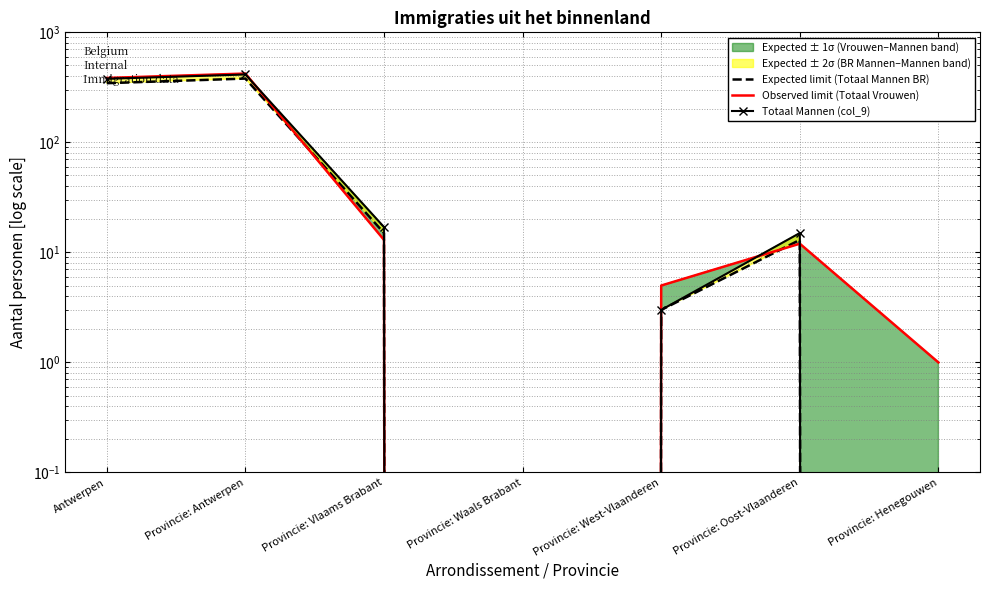

Between which two adjacent categories do Observed limit (Totaal Vrouwen) and Expected limit (Totaal Mannen BR) first intersect?

Provincie: Antwerpen and Provincie: Vlaams Brabant